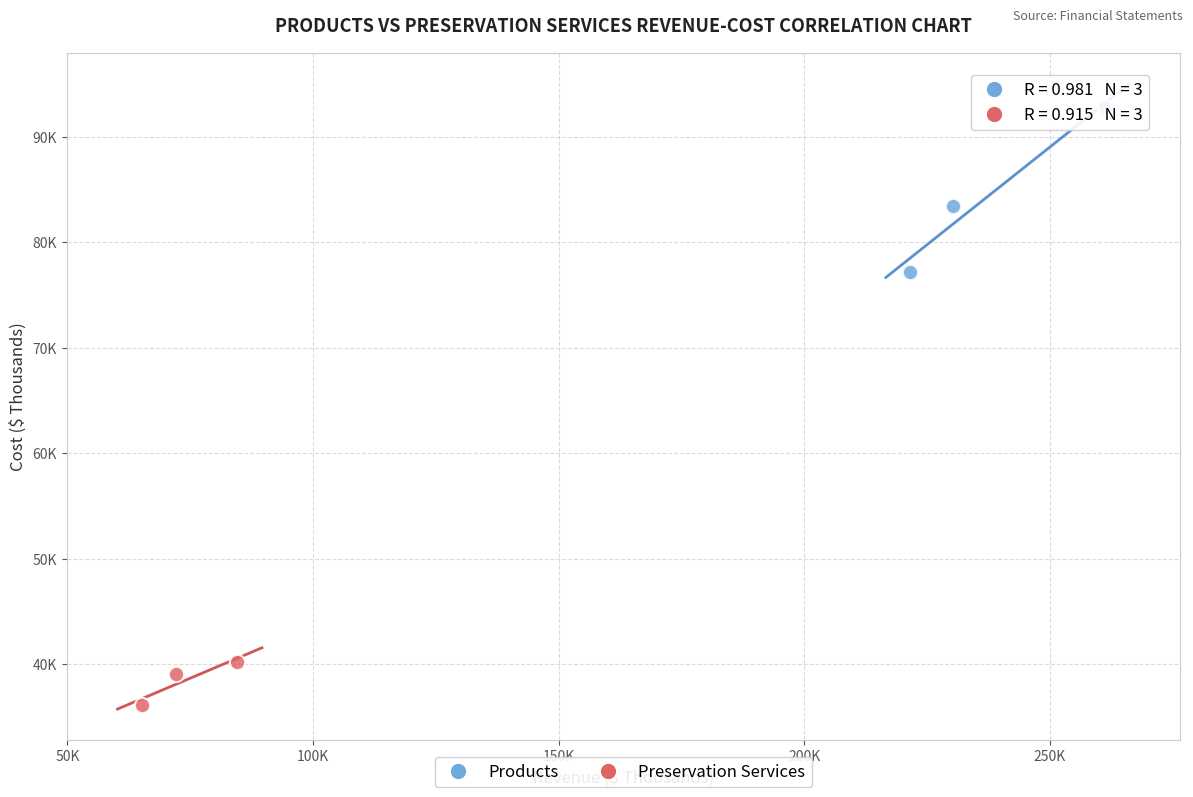

Which series reaches the maximum Y coordinate?

Products